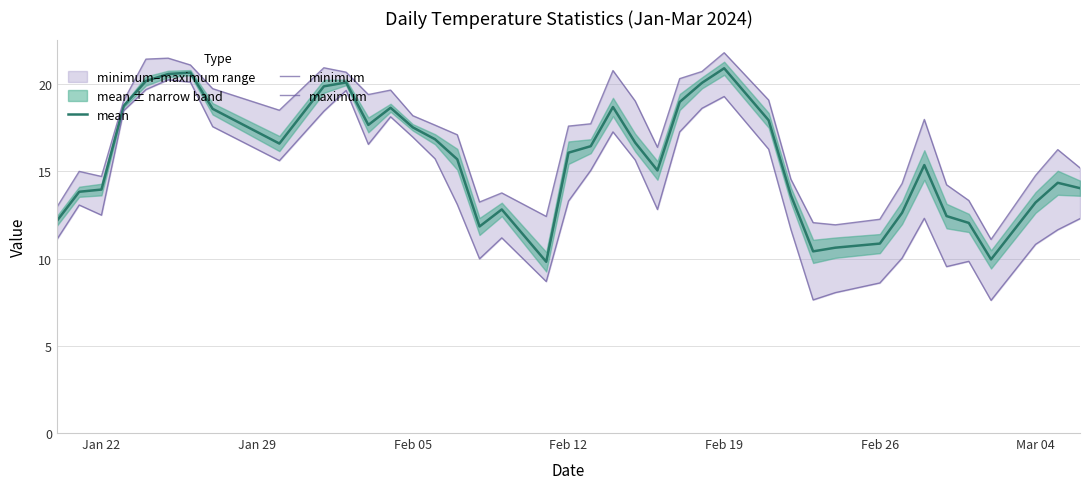

What is the difference between the maximum and minimum values in the maximum series?

10.7